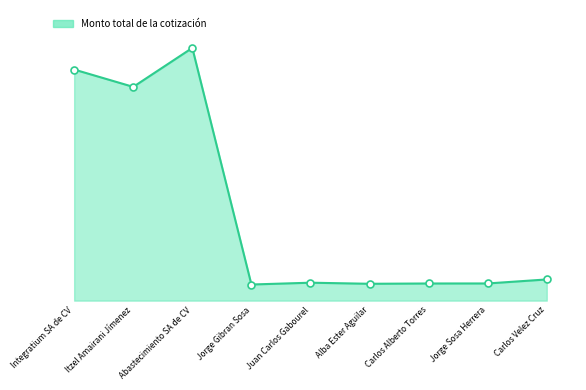

Does the chart have visible grid lines?

No